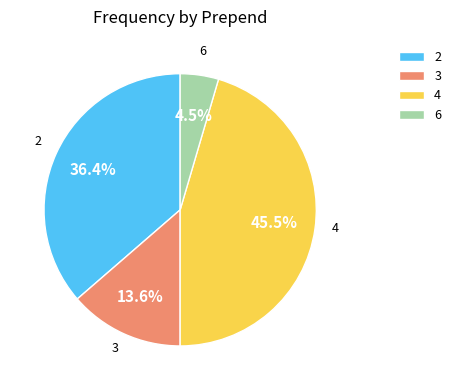

True or false: 3 accounts for 21% of the total.

False